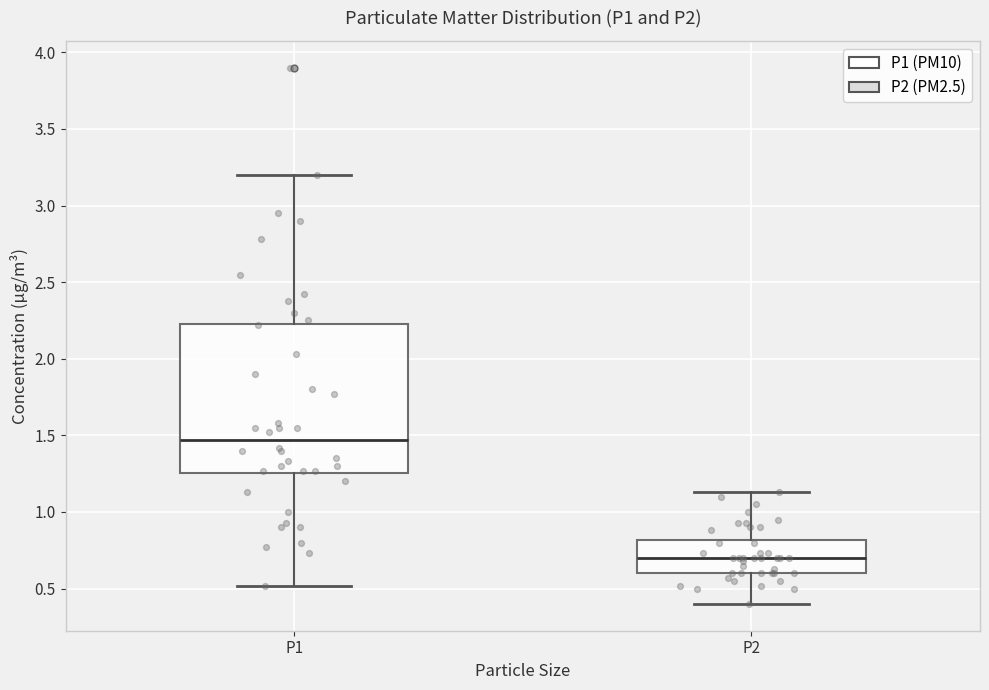

Which box's median line is the lowest?

P2